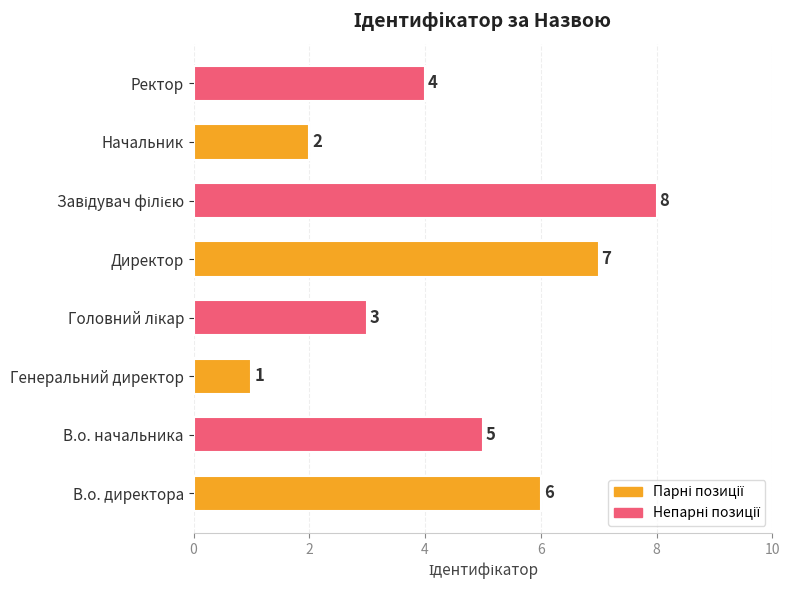

How many values are between 3 and 7?

5